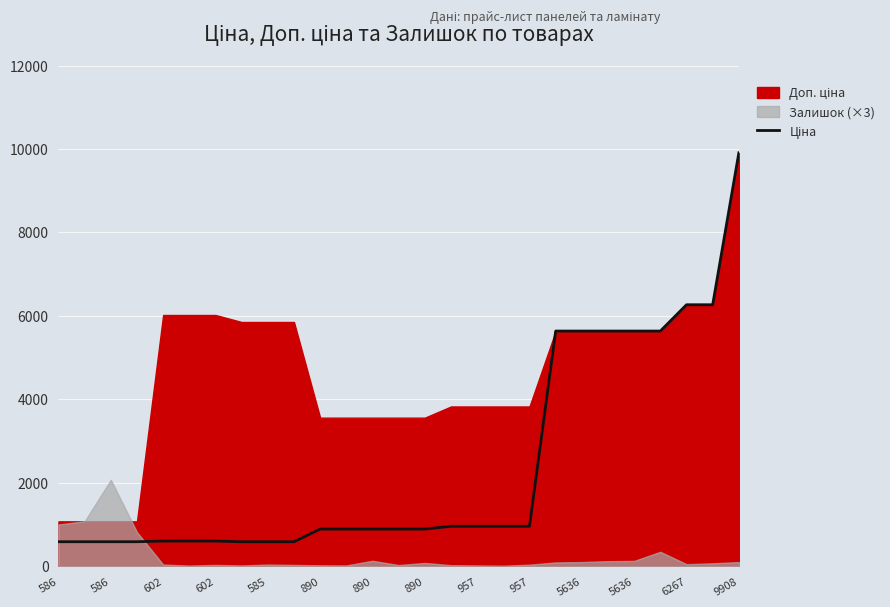

Rank the categories by value from highest to lowest.

26, 24, 25, 19, 20, 21, 22, 23, 15, 16, 17, 18, 5636, 5636, 6267, 9908, 14, 585, 890, 890, 586, 586, 602, 602, 890, 957, 957